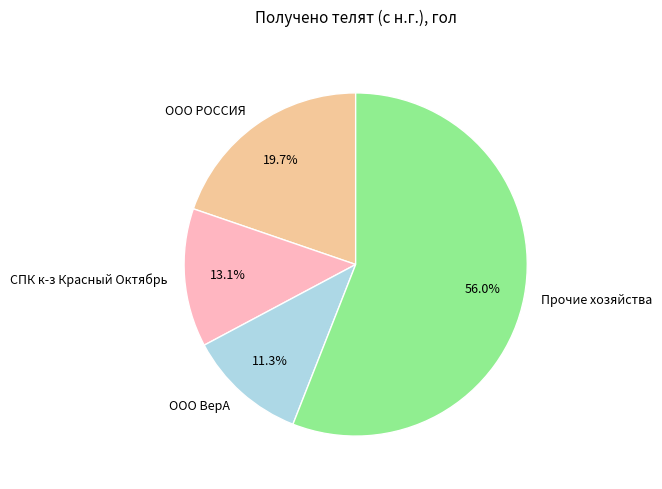

Is СПК к-з Красный Октябрь the majority of the pie?

No